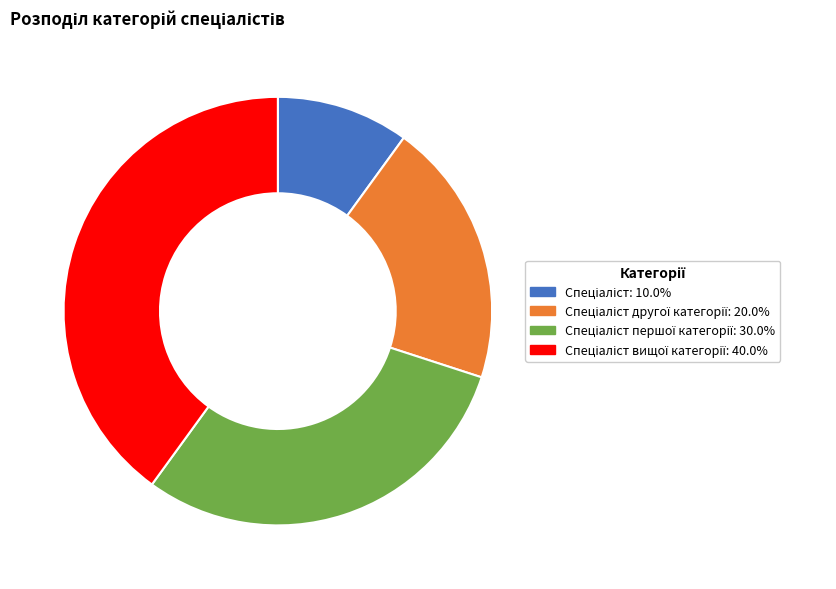

Is there a majority slice in this chart?

No